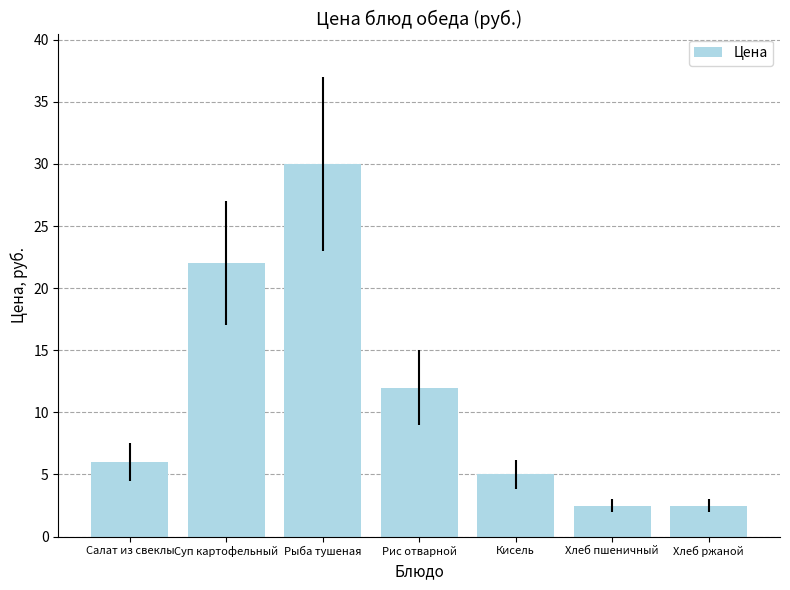

What is the label of the 5th bar from the right?

Рыба тушеная